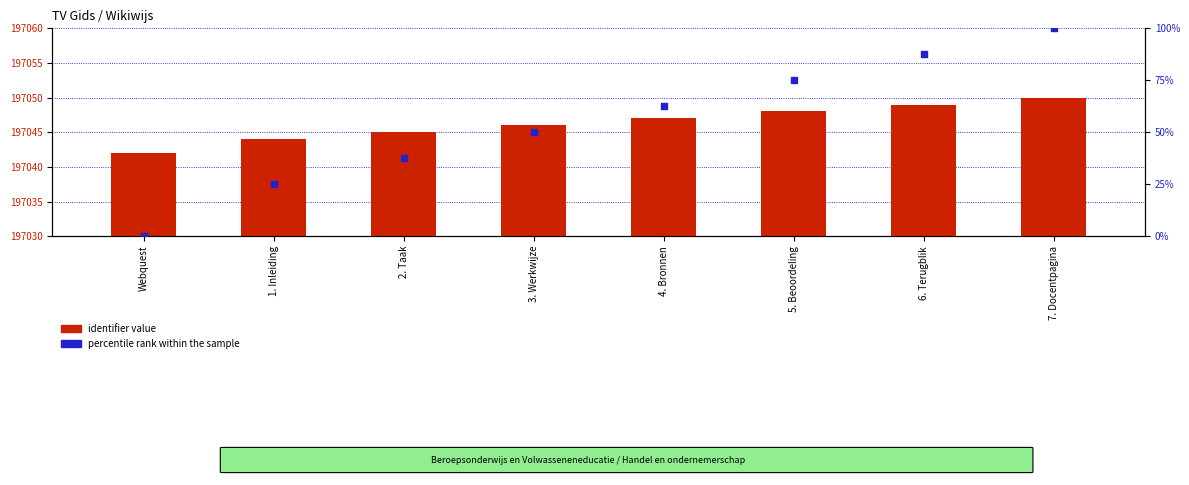

Is the value of percentile rank within the sample at 2. Taak greater than the value of identifier value at 2. Taak?

No